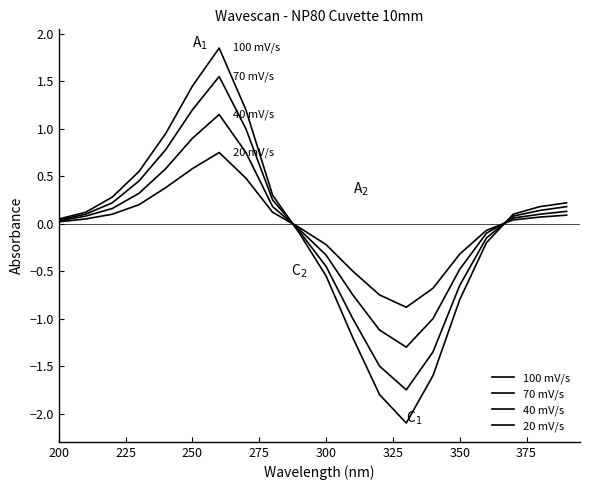

What is the value of the 100 mV/s point at the 17th from the left?

-0.2